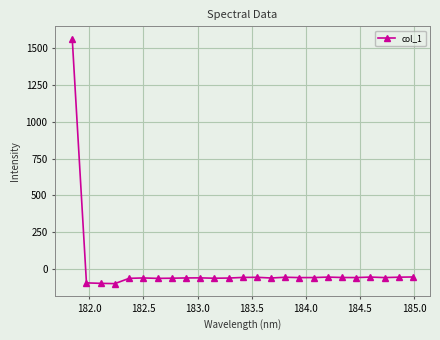

Does the chart display data point markers on the line(s)?

Yes